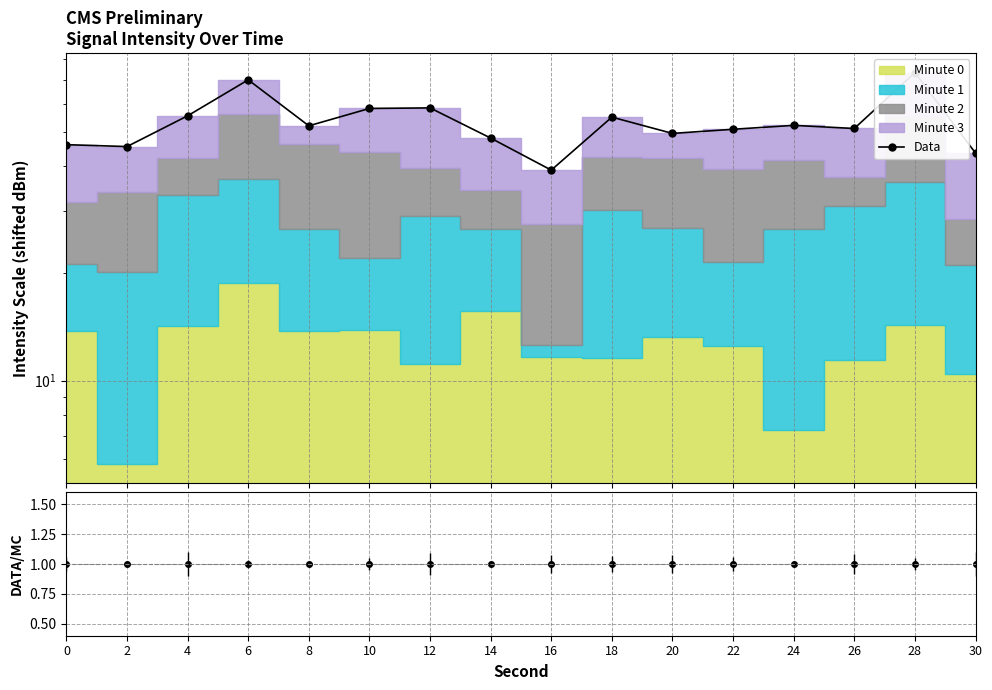

What is the difference between the values at 8 and 16?

13.0